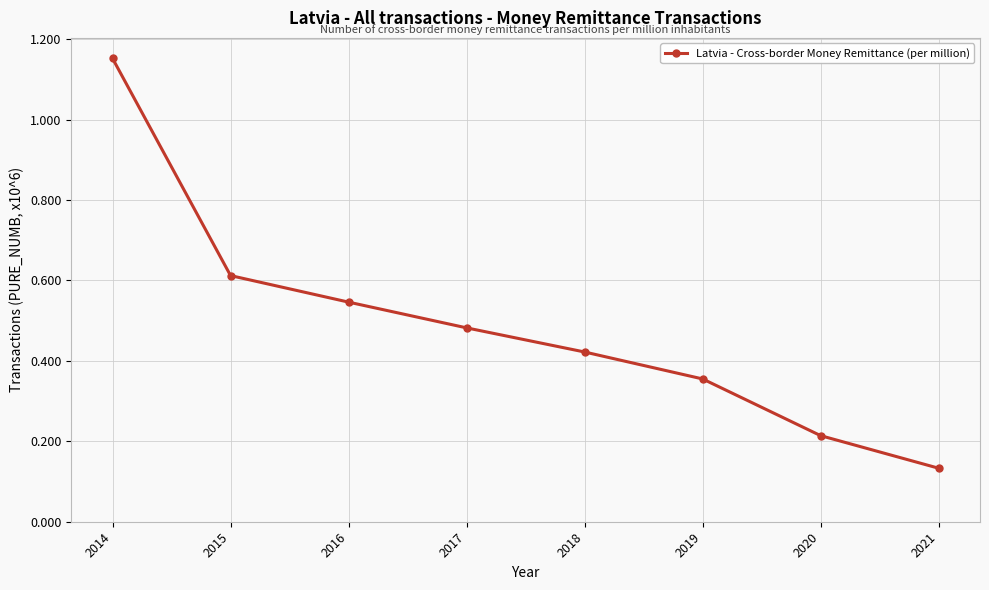

What is the value of the 2nd point from the left?

0.6